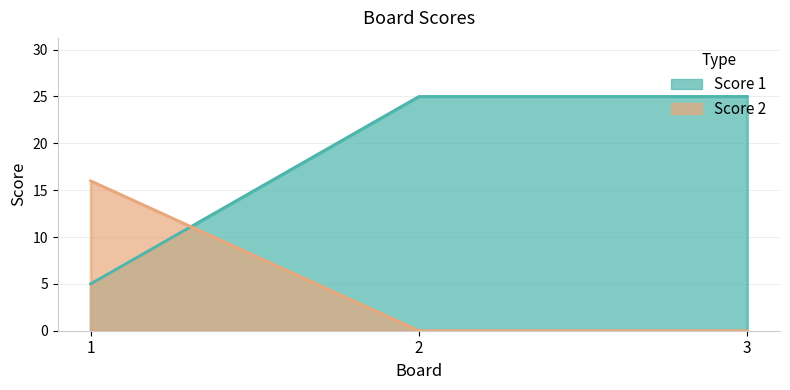

Read the Score 1 value at 1, to the nearest 5.

5